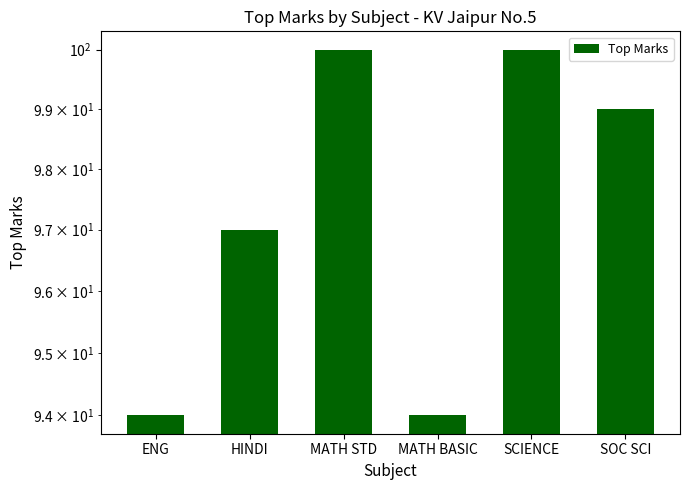

Count the values in the range 94 to 100.

6